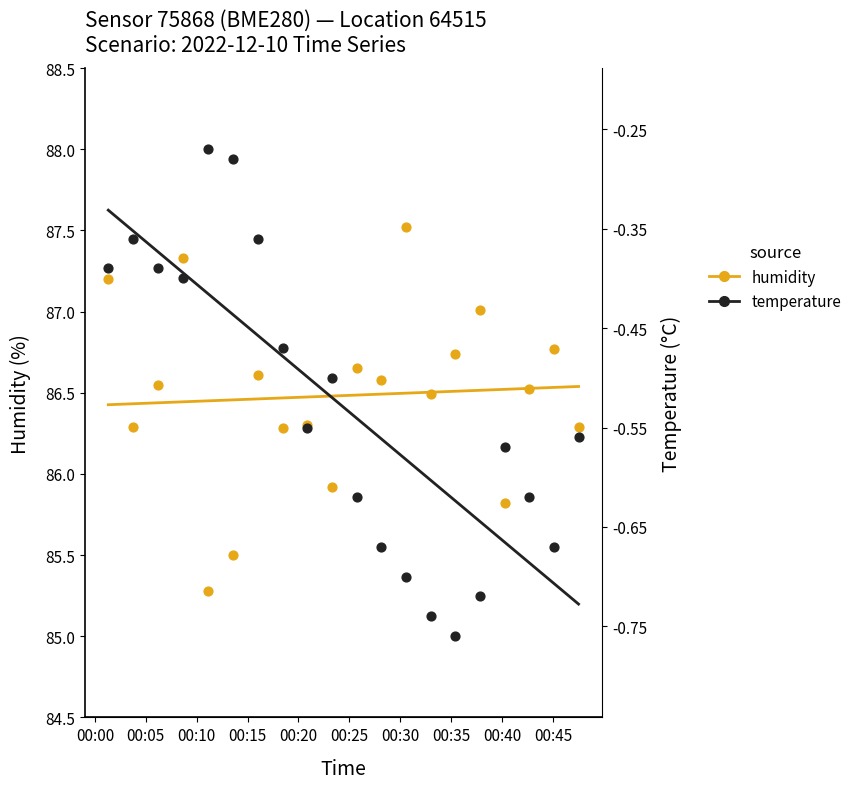

At how many categories does at least one series exceed 85?

20